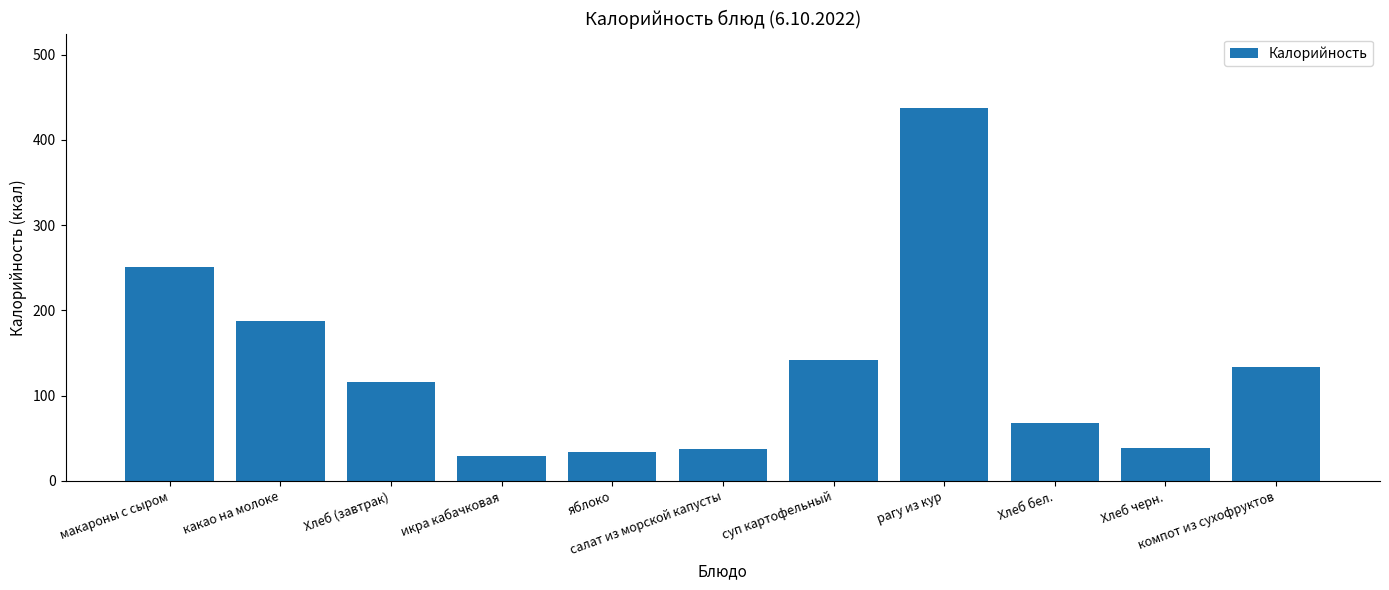

What is the difference between the maximum and minimum values?

408.6